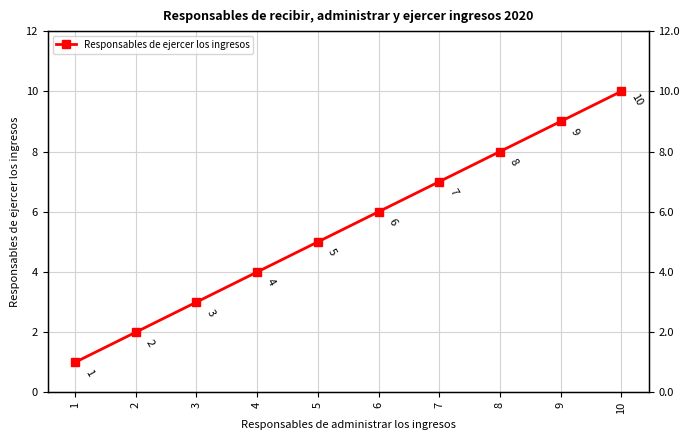

List the labels in order of value, largest first.

10, 9, 8, 7, 6, 5, 4, 3, 2, 1